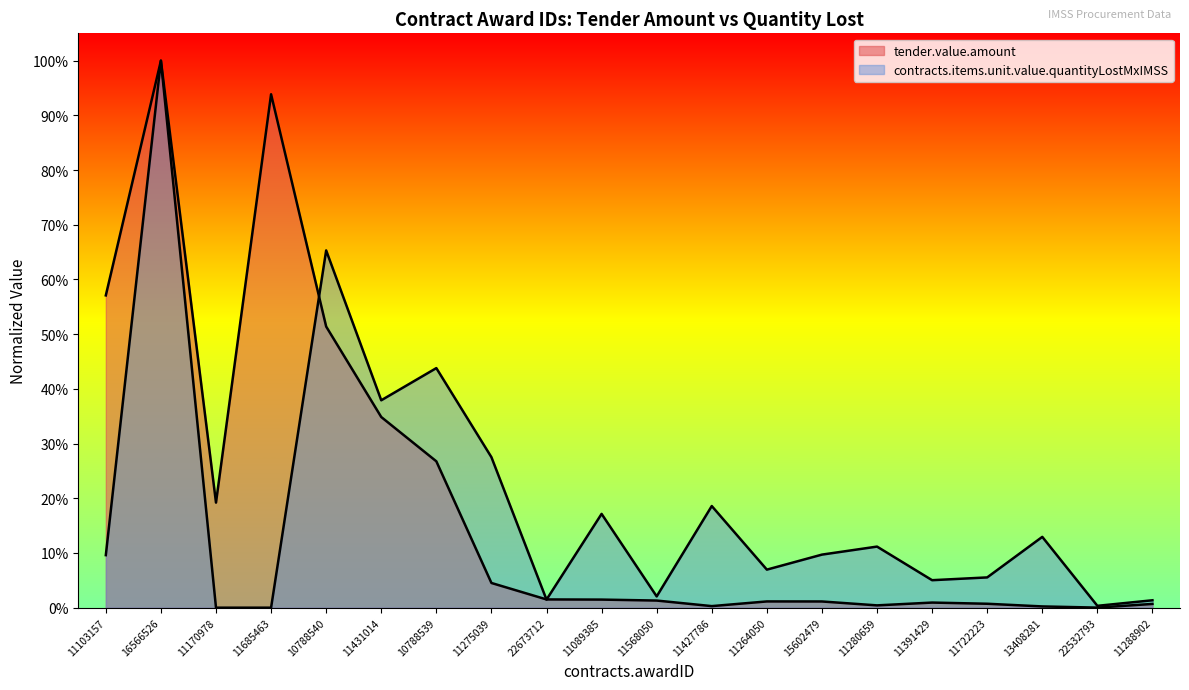

At which category is the sum across all series the highest?

16566526